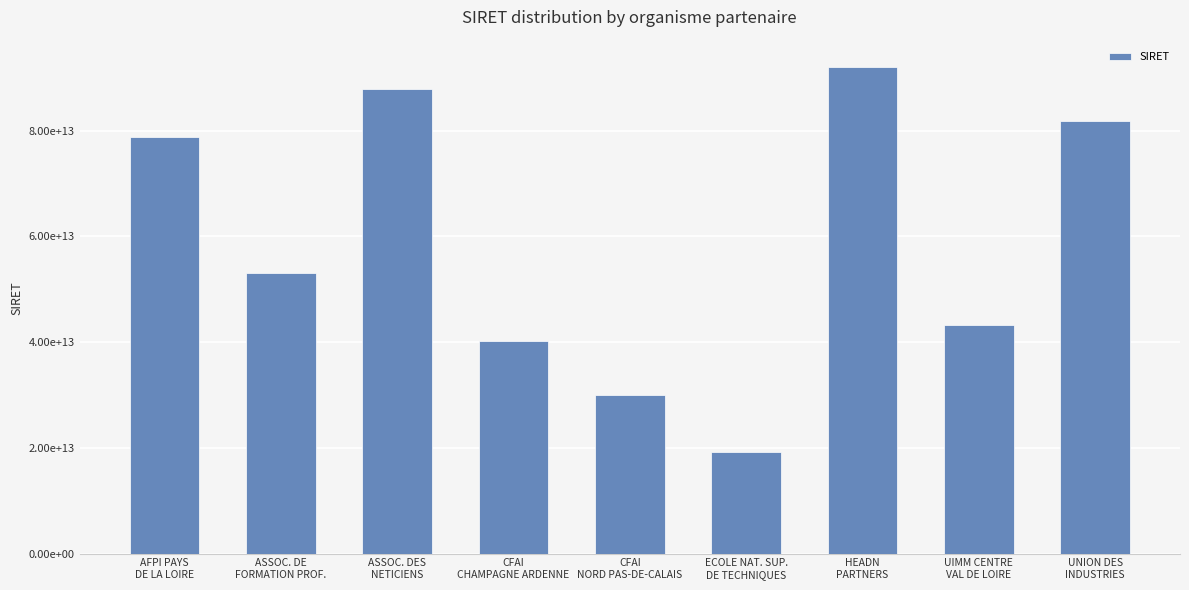

At which label does the data first exceed 52985396200023?

AFPI PAYS
DE LA LOIRE